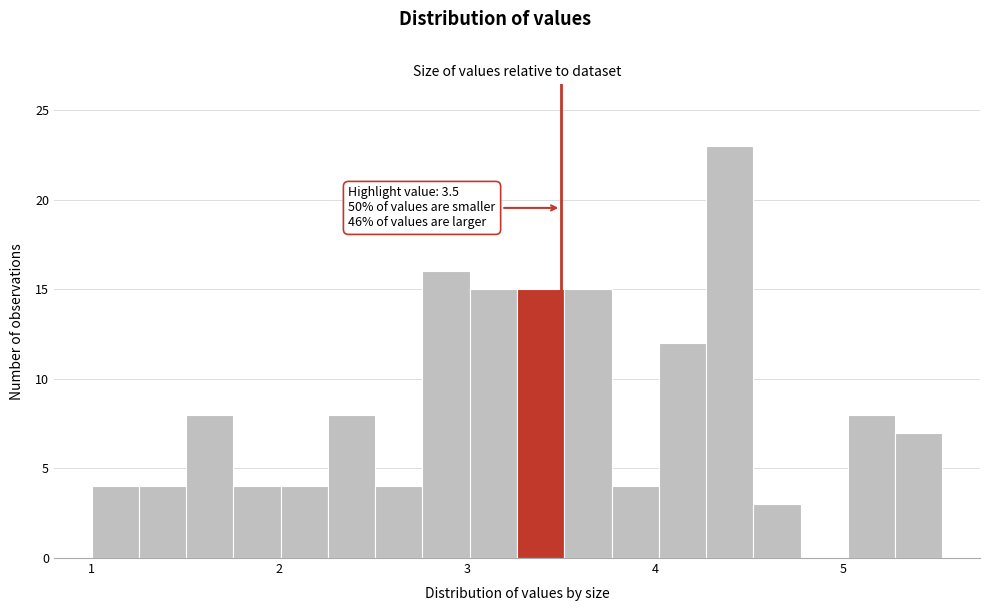

Around what value on the x-axis is the tallest bar? Give the approximate position of its centre, as read against the axis.

4.4